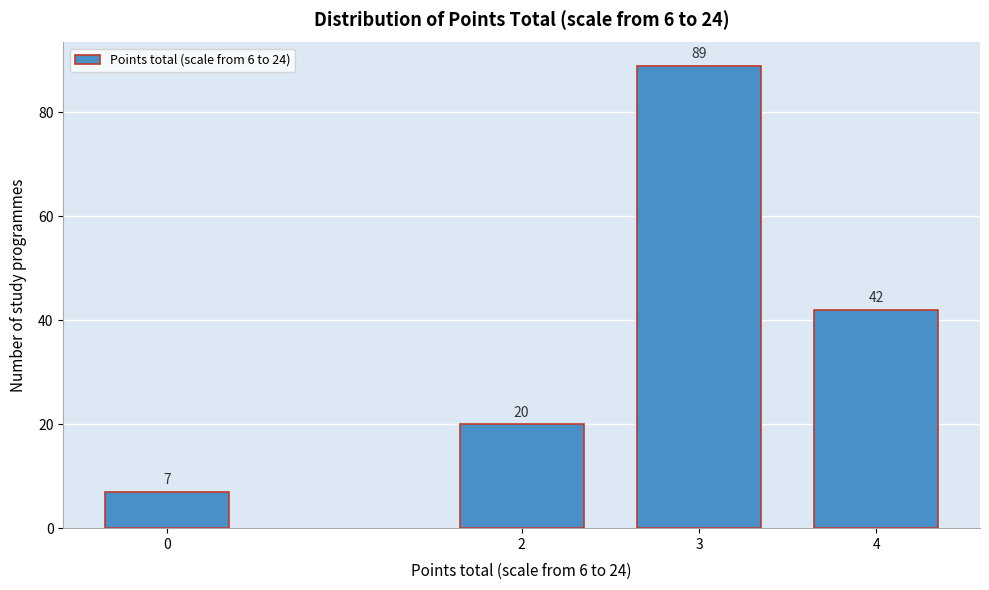

Reading left to right, extract all data points from this chart.

7	20	89	42